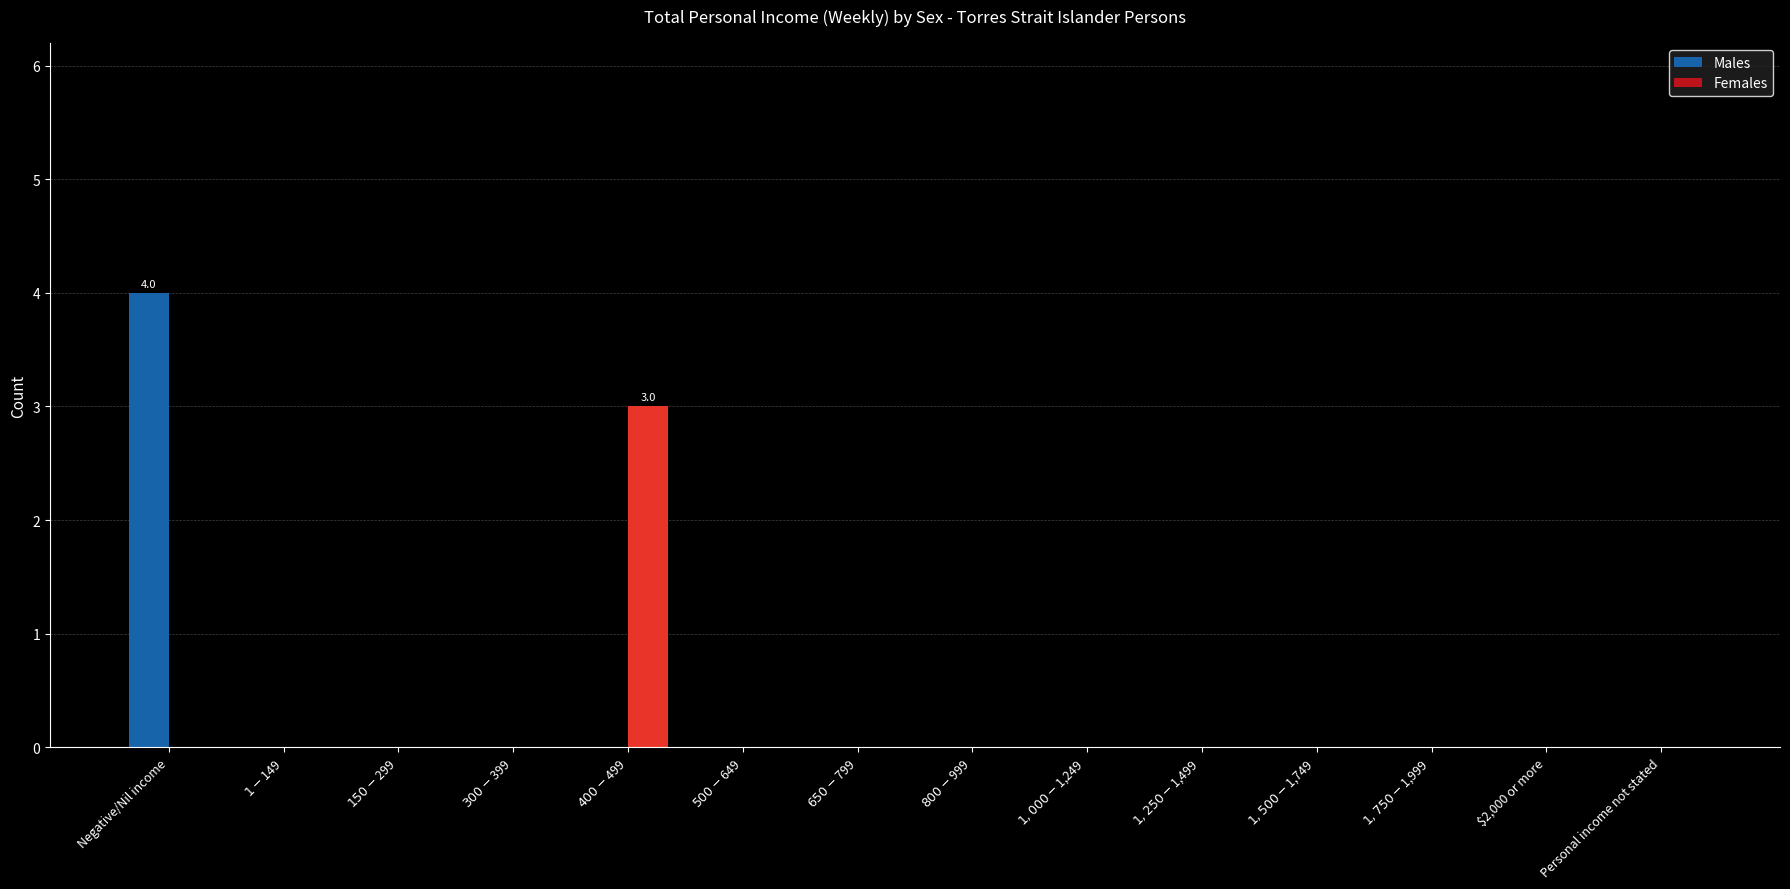

At which category is the sum across all series the highest?

Negative/Nil income